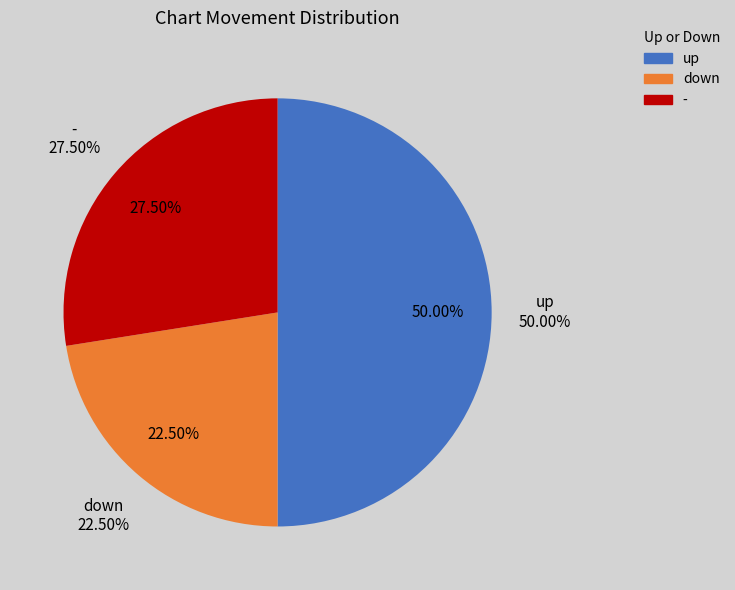

Is it true that - is 30% of the pie?

False